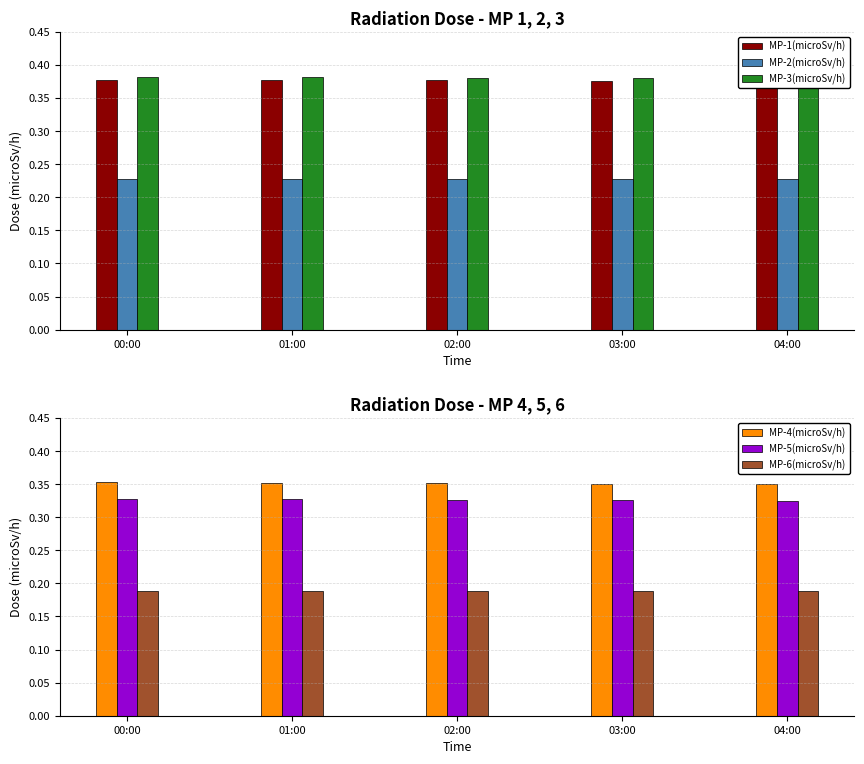

What is the total value across all series at 02:00?

1.9